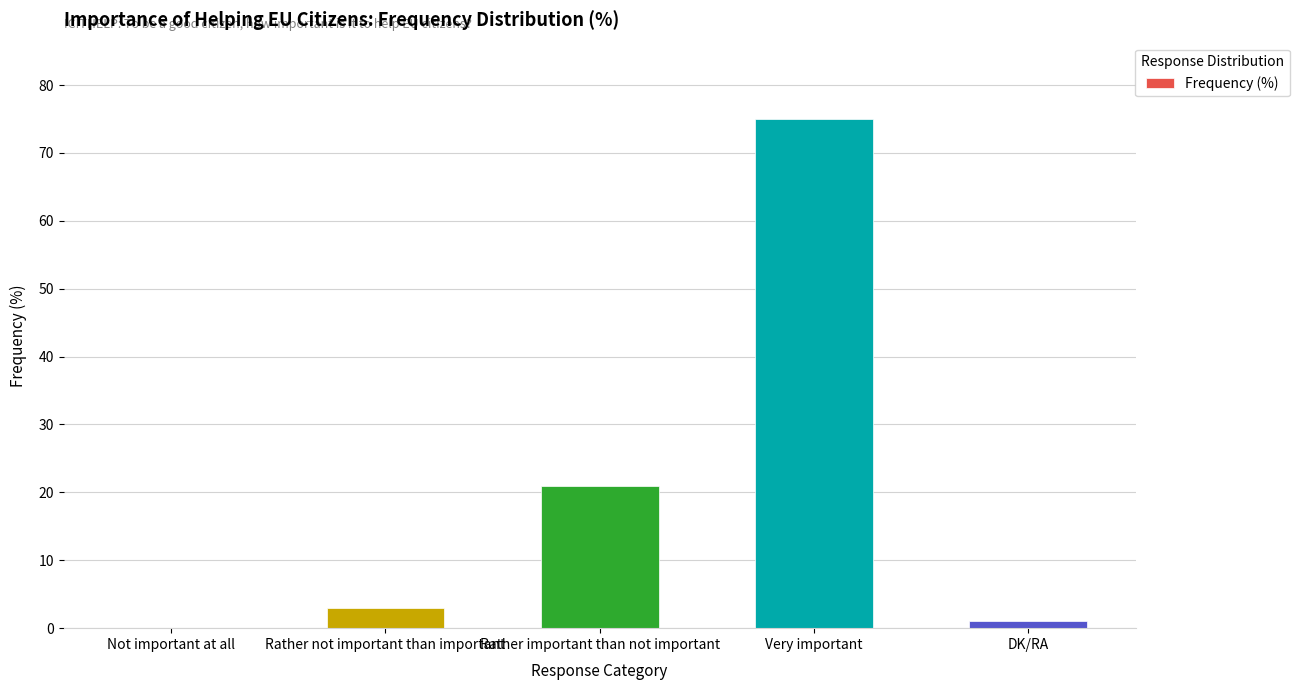

Reading left to right, what are all the values shown in this chart?

Not important at all=0	Rather not important than important=3	Rather important than not important=21	Very important=75	DK/RA=1